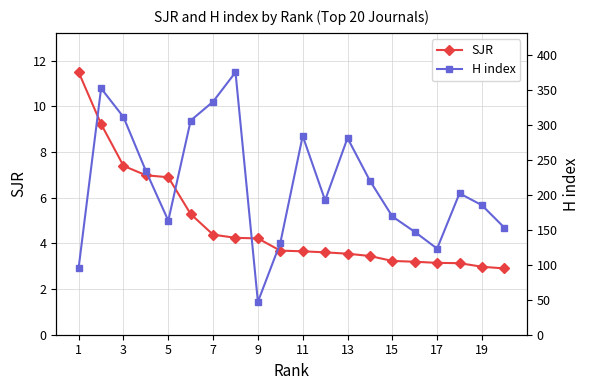

What are all the series names shown in the legend?

SJR, H index